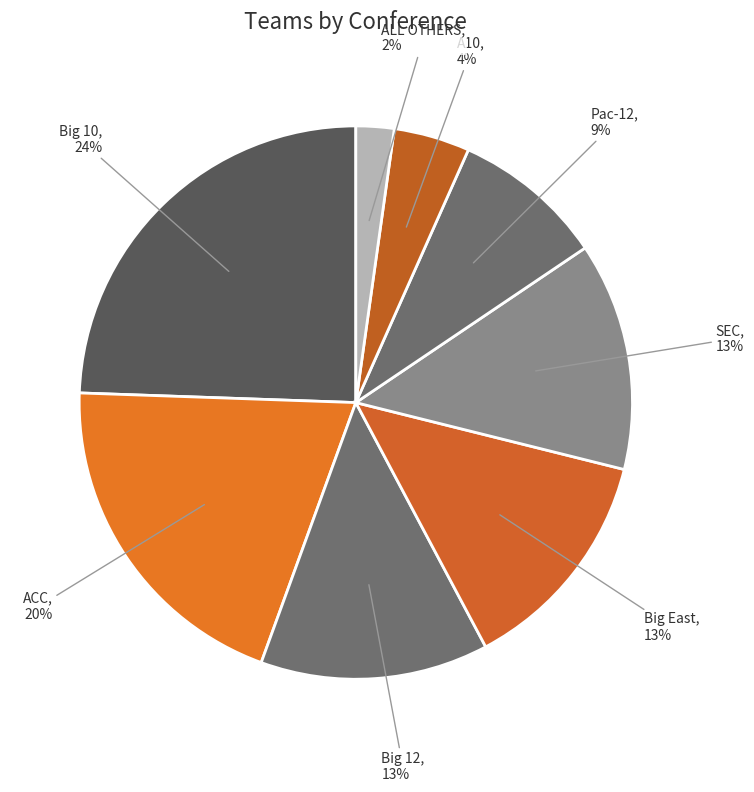

To the nearest percent, what is the difference between the largest and smallest slice percentages?

22%